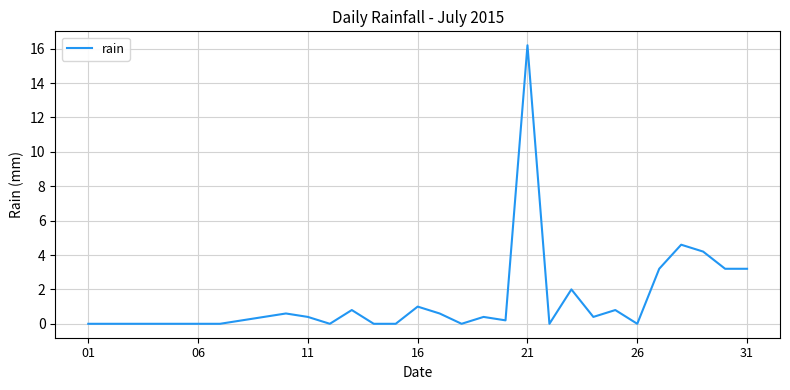

What is the maximum value shown in the chart?

16.2